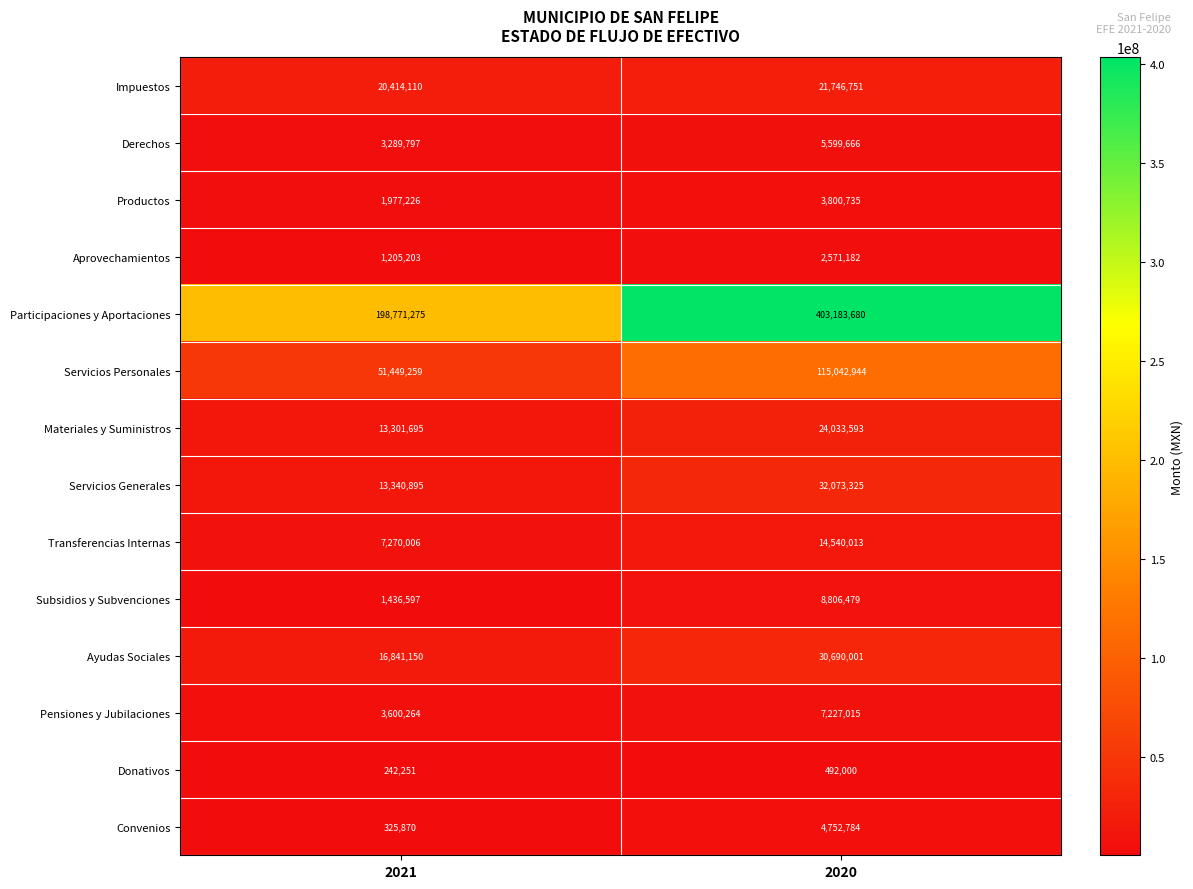

At how many categories does at least one series exceed 361467583?

1